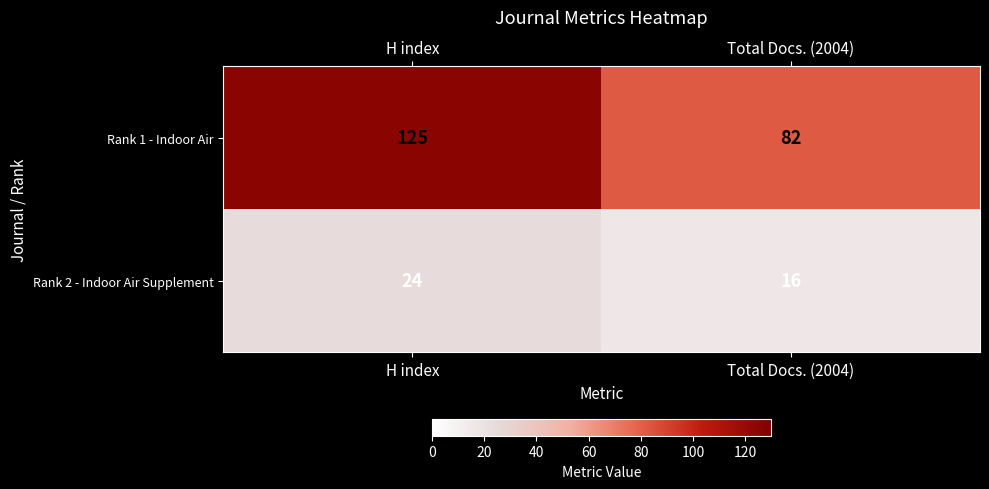

What is the minimum value shown in the chart?

16